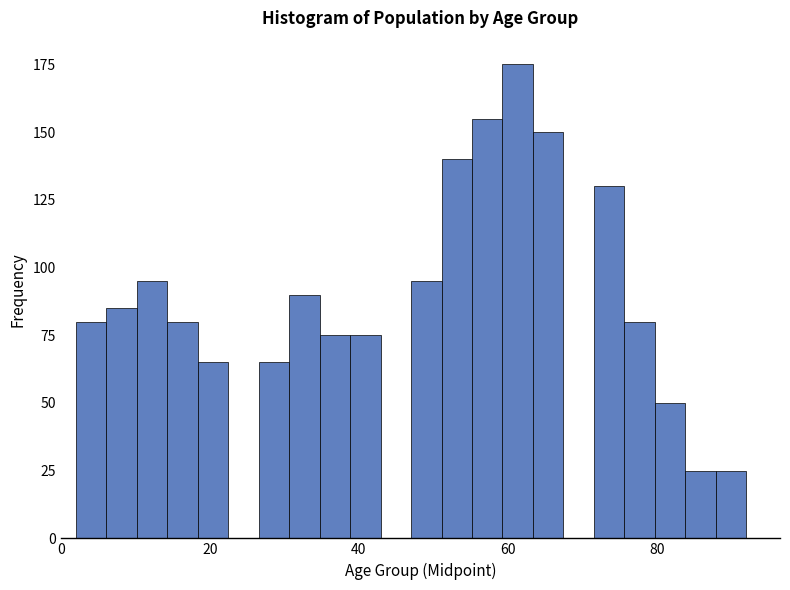

Around what value on the x-axis is the tallest bar? Give the approximate position of its centre, as read against the axis.

62